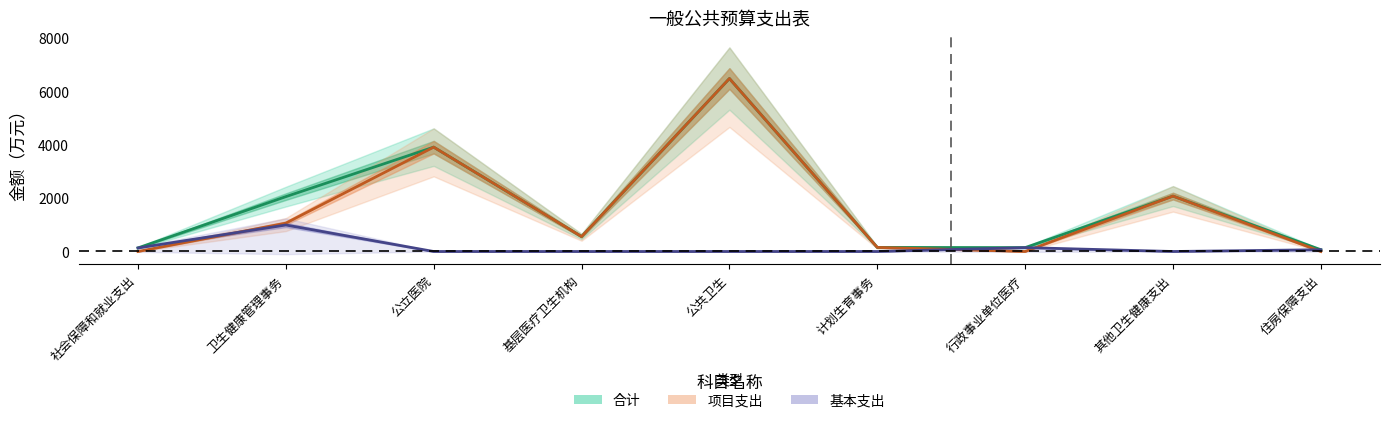

Reading left to right, list all the values displayed in this chart.

合计: 133.9	2054.1	3907.4	559.4	6475.7	153.0	145.3	2075.0	66.3
项目支出: 0.0	1061.4	3907.4	559.4	6475.7	153.0	0.0	2075.0	0.0
基本支出: 133.9	992.7	0.0	0.0	0.0	0.0	145.3	0.0	66.3